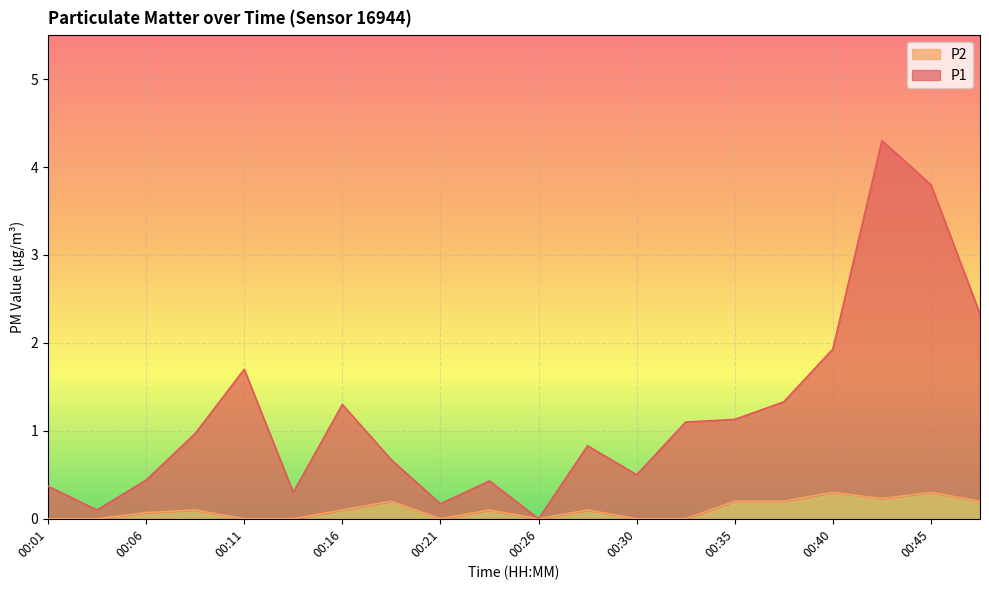

True or false: P1 and P2 cross at least once.

False